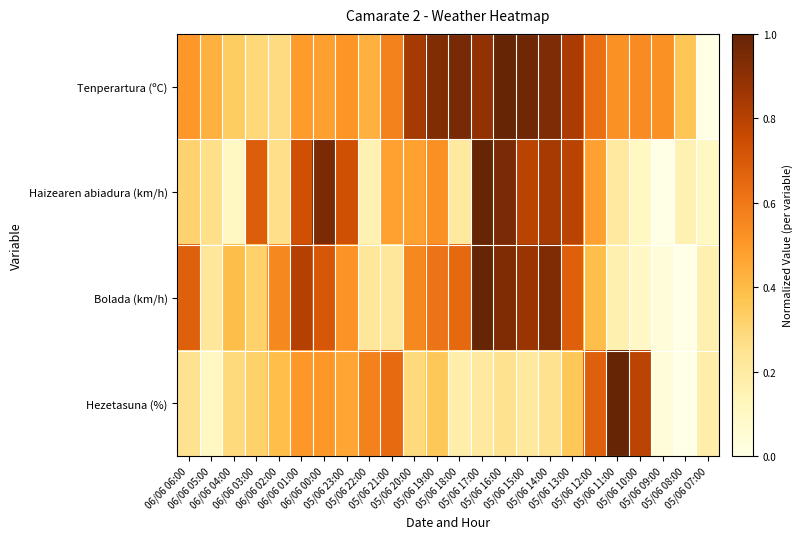

Rank the series by their maximum value, from lowest to highest.

Tenperartura (ºC), Haizearen abiadura (km/h), Bolada (km/h), Hezetasuna (%)